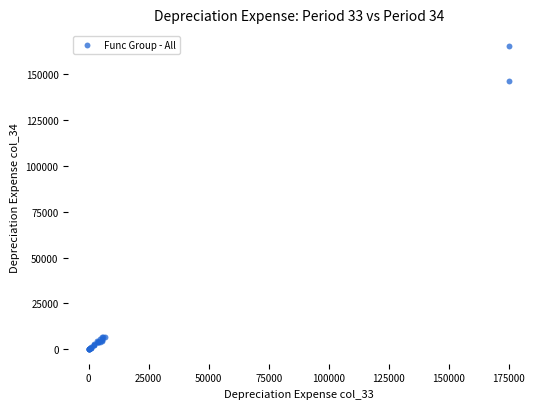

What Y value in the scatter plot is closest to 82848?

146282.5